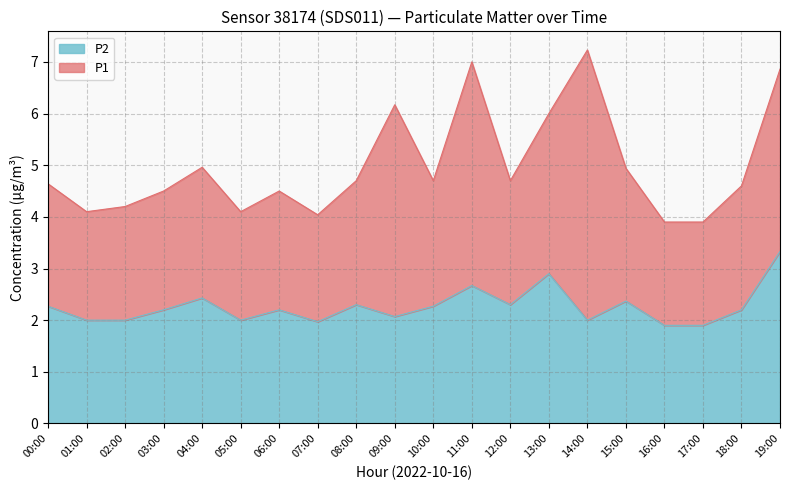

True or false: the data has more than 0 interior local peaks.

True